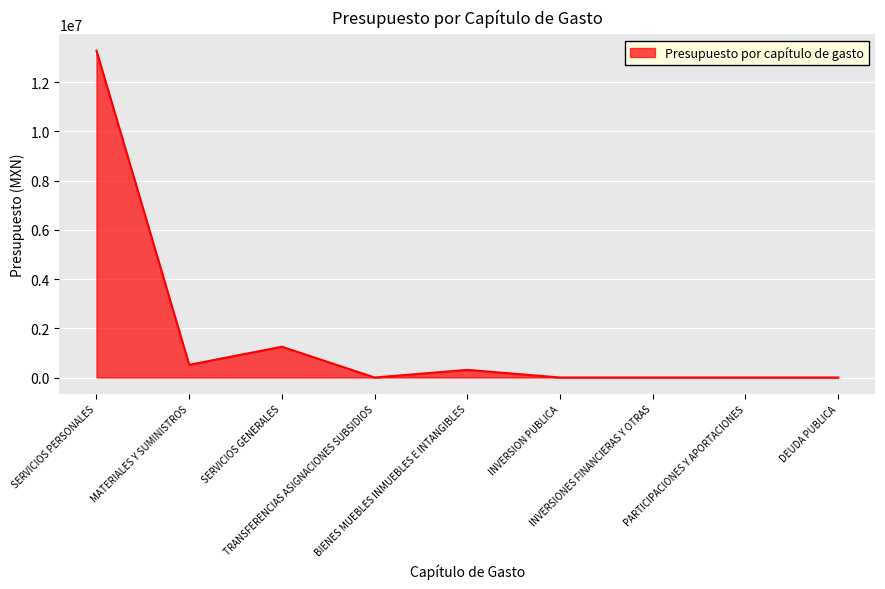

What is the difference between the maximum and minimum values?

13272640.4